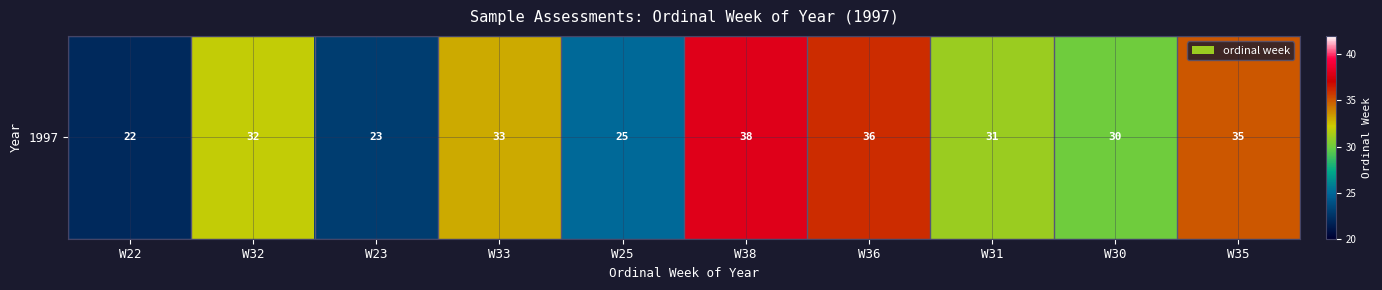

List the labels in order of value, smallest first.

W22, W23, W25, W30, W31, W32, W33, W35, W36, W38